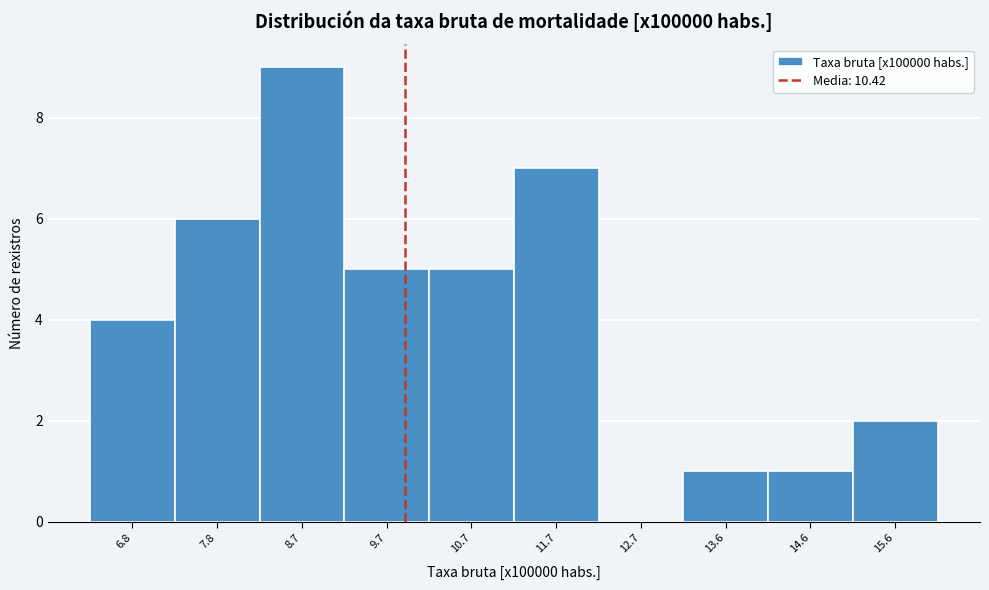

Reading right to left, extract all data points from this chart.

15.6=2	14.6=1	13.6=1	12.7=0	11.7=7	10.7=5	9.7=5	8.7=9	7.8=6	6.8=4